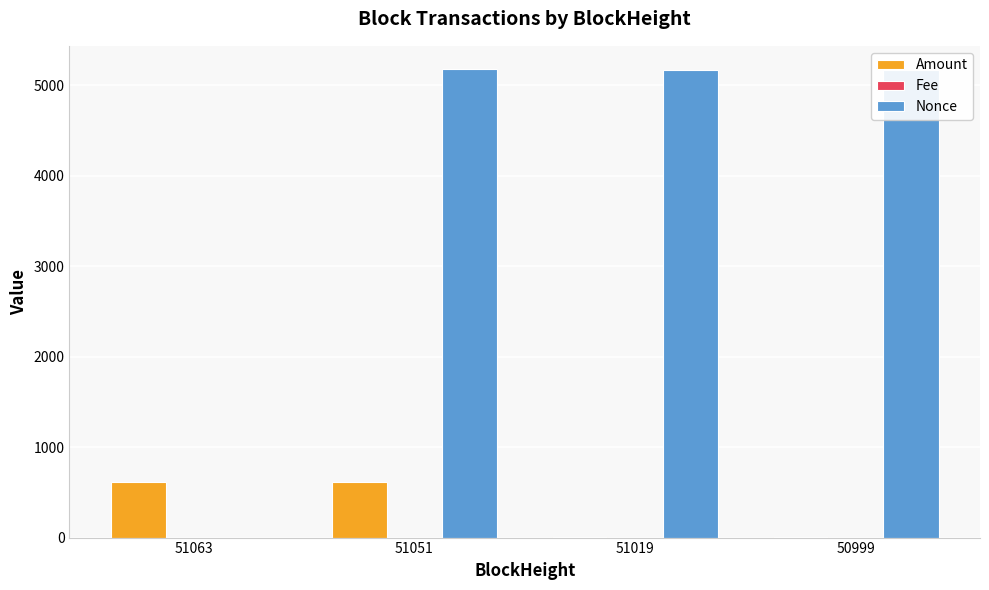

True or false: Amount has a value of 618.7 at 51063.

True